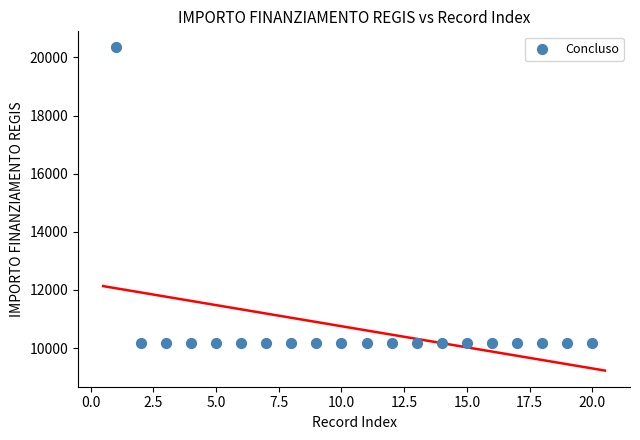

What is the range of Y values (max minus min)?

10172